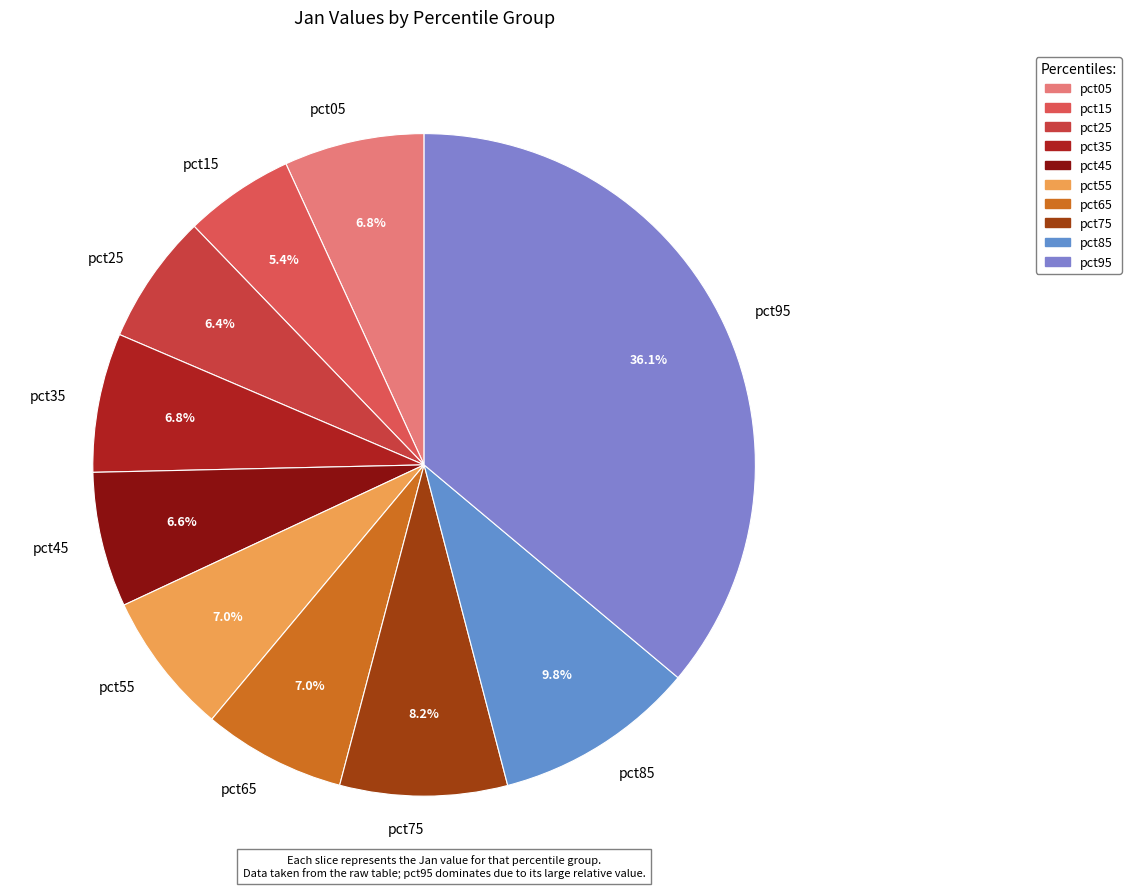

Which has a higher value, pct15 or pct35?

pct35